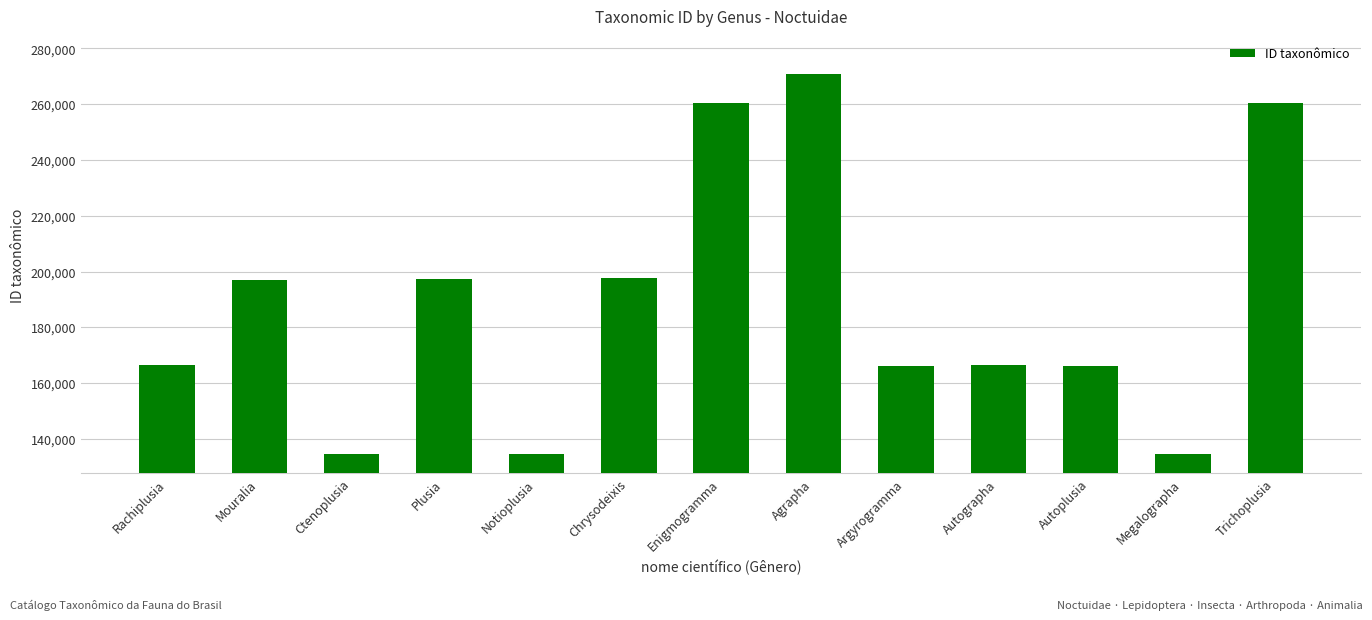

What is the difference between the values at Argyrogramma and Enigmogramma?

94200